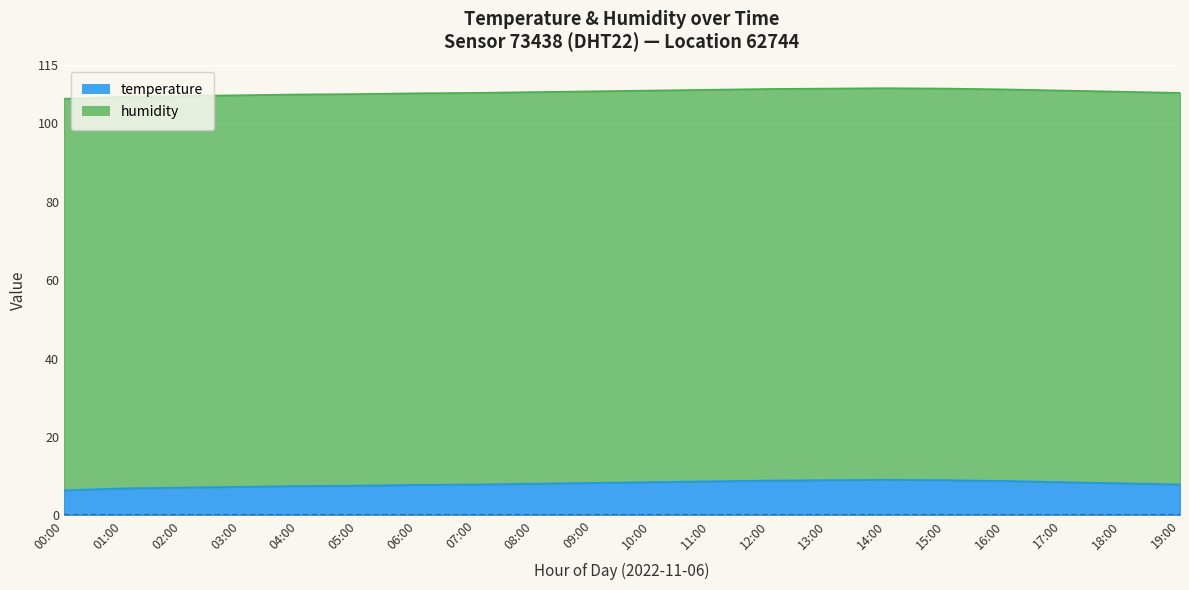

Is it true that the value at 07:00 is 7.9?

True